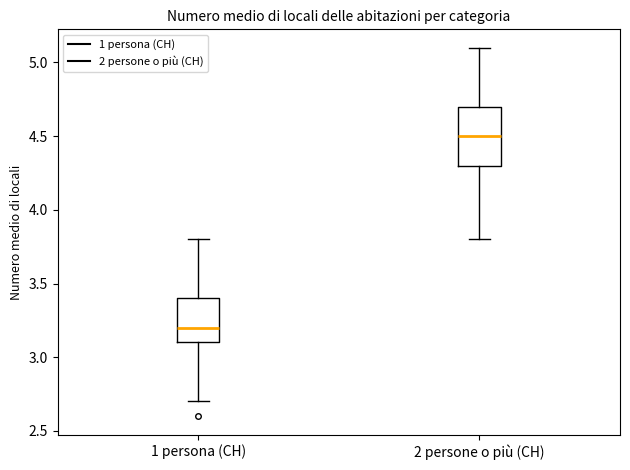

Which box has the lowest median line?

1 persona (CH)